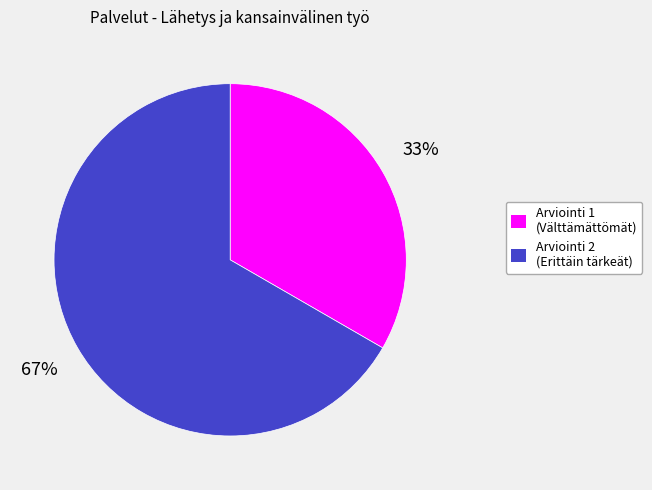

Count the number of slices in the pie.

2